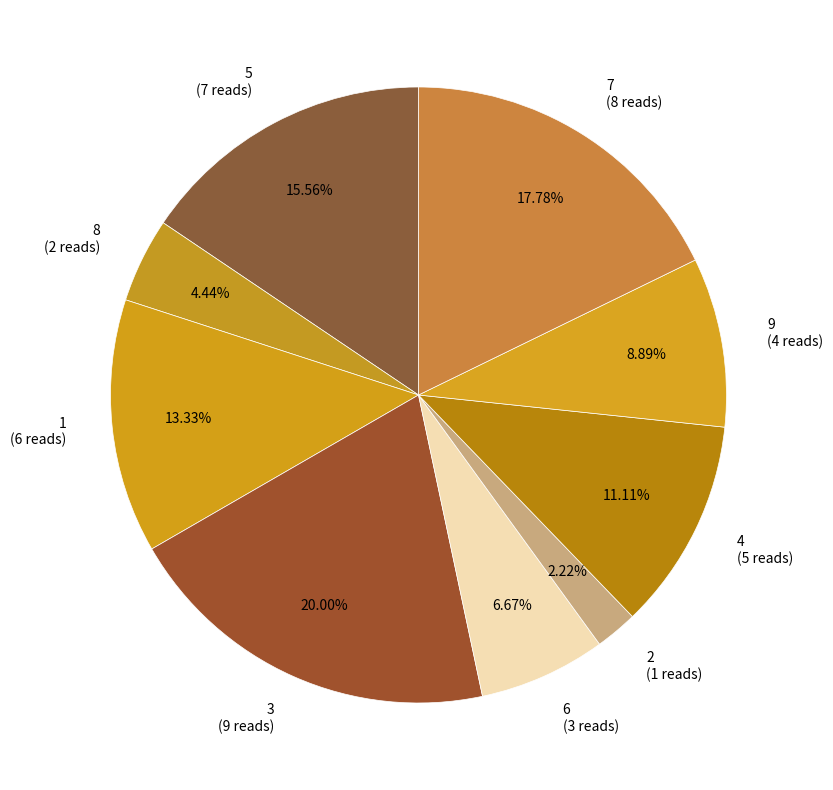

Does 7 represent more than half of the total?

No